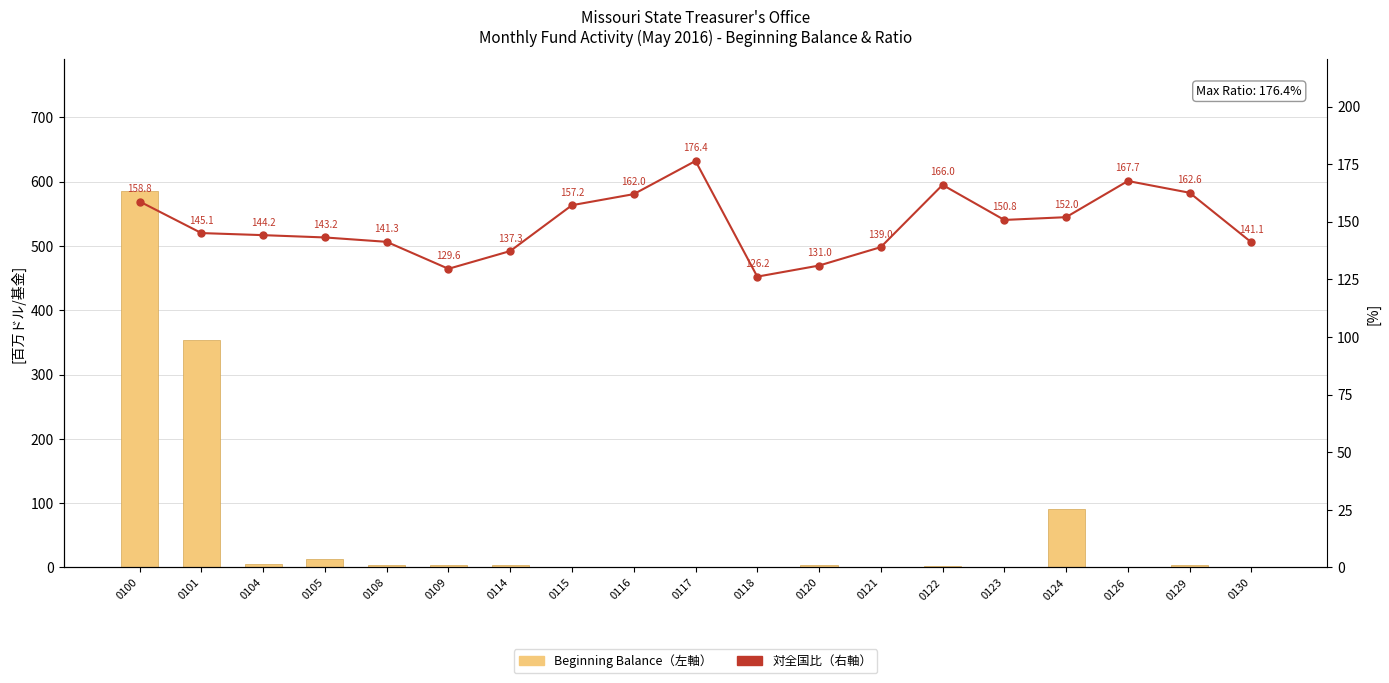

What is the difference between the Beginning Balance (左軸) values at 0100 and 0115?

584.8